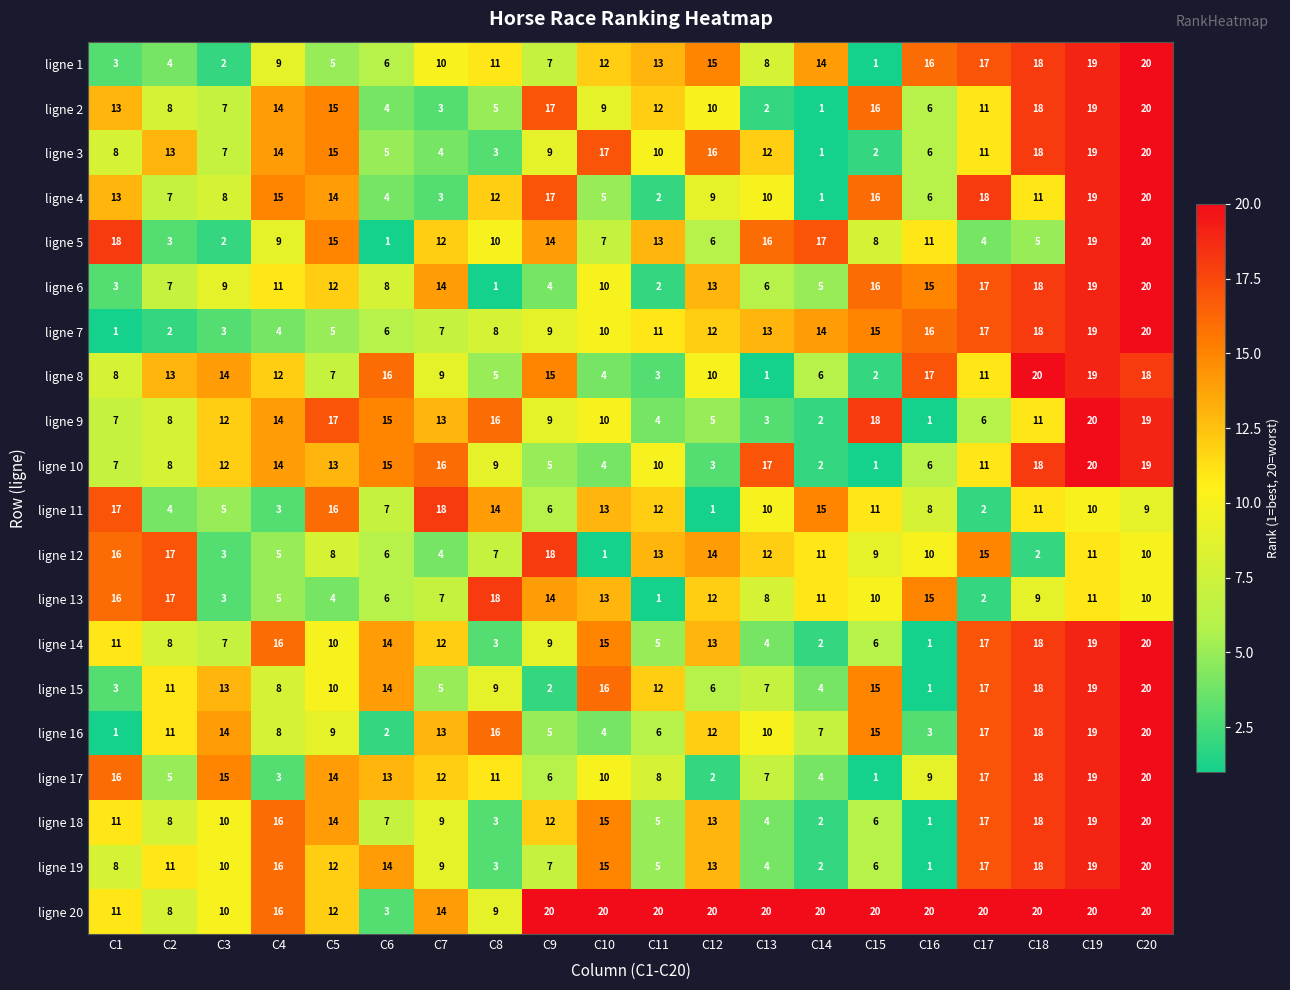

List the labels in order of ligne 7 value, largest first.

C20, C19, C18, C17, C16, C15, C14, C13, C12, C11, C10, C9, C8, C7, C6, C5, C4, C3, C2, C1